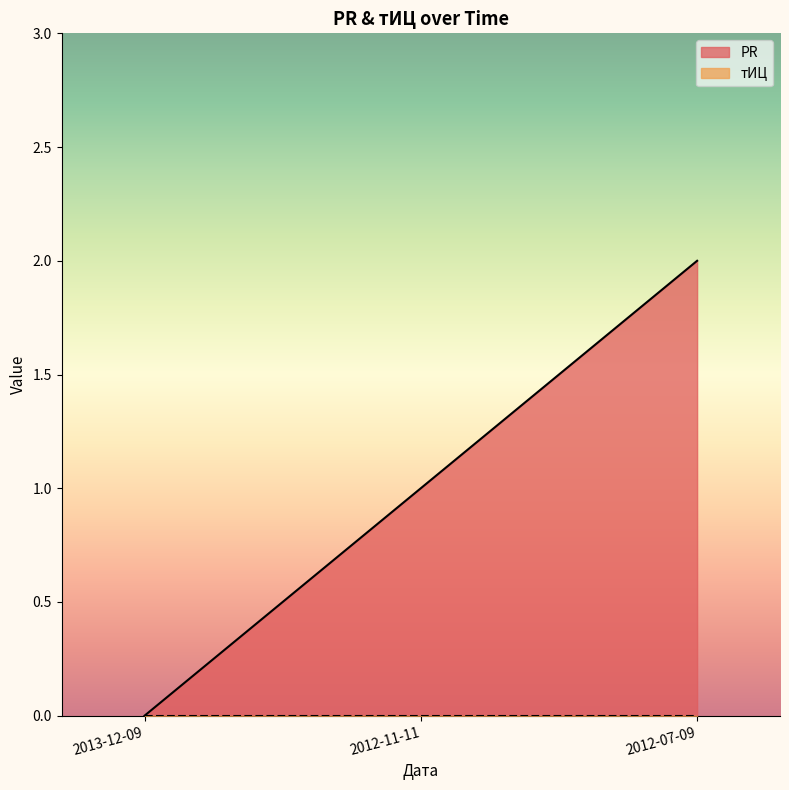

How many data points are above 1?

1